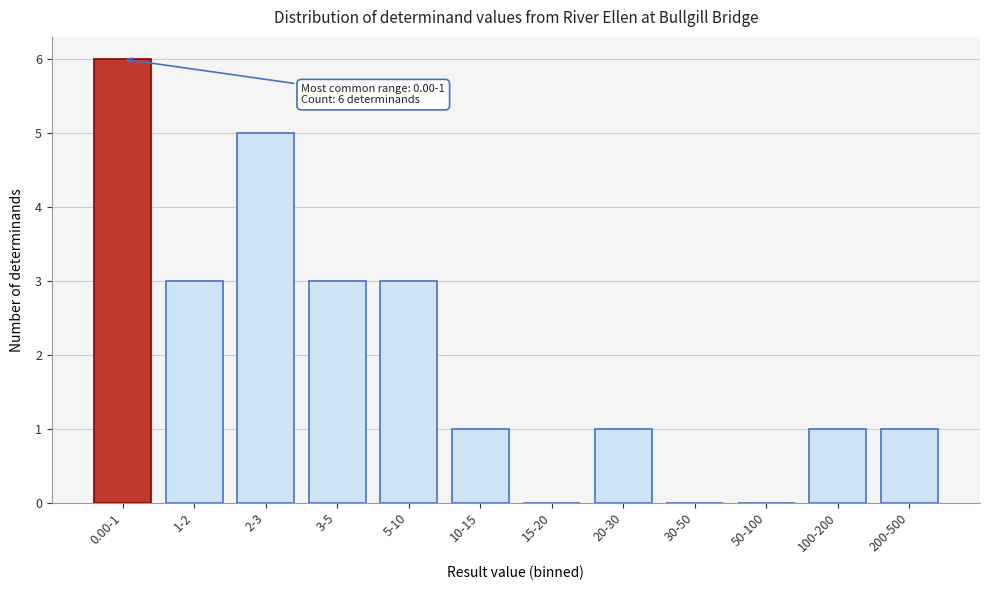

Reading left to right, extract all data points from this chart.

0.00-1=6	1-2=3	2-3=5	3-5=3	5-10=3	10-15=1	15-20=0	20-30=1	30-50=0	50-100=0	100-200=1	200-500=1